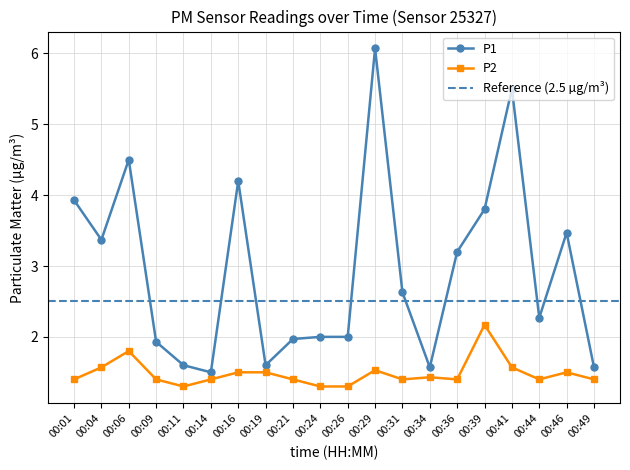

What is the greatest value displayed?

6.1